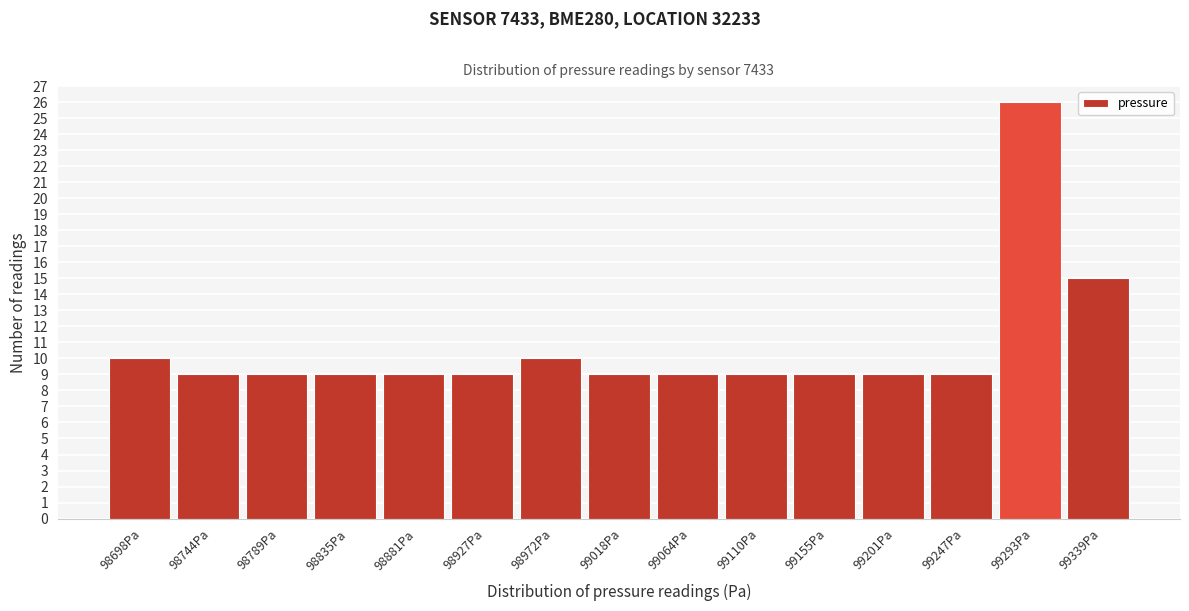

Reading left to right, transcribe this chart: for each bar, give the range it covers on the x-axis and its height. Neither the bar edges nor the heights are printed on the chart, so give them approximately, as read against the axes.

98675 to 98720: 10
98720 to 98765: 9
98765 to 98810: 9
98810 to 98860: 9
98860 to 98905: 9
98905 to 98950: 9
98950 to 98995: 10
98995 to 99040: 9
99040 to 99085: 9
99085 to 99135: 9
99135 to 99180: 9
99180 to 99225: 9
99225 to 99270: 9
99270 to 99315: 26
99315 to 99360: 15